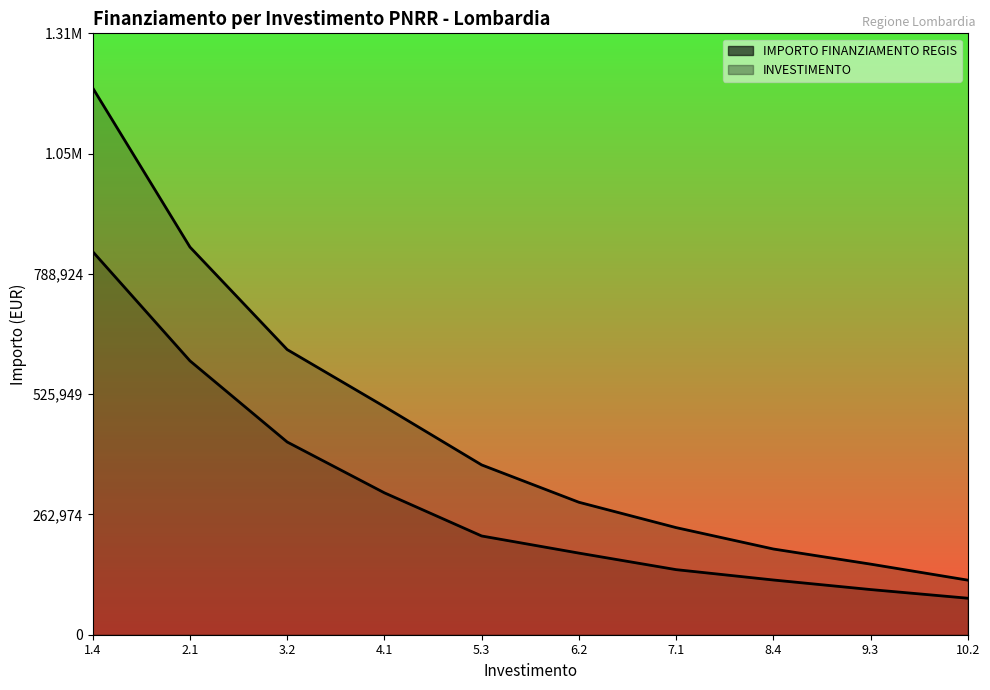

What is the total value across all series at 7.1?

376480